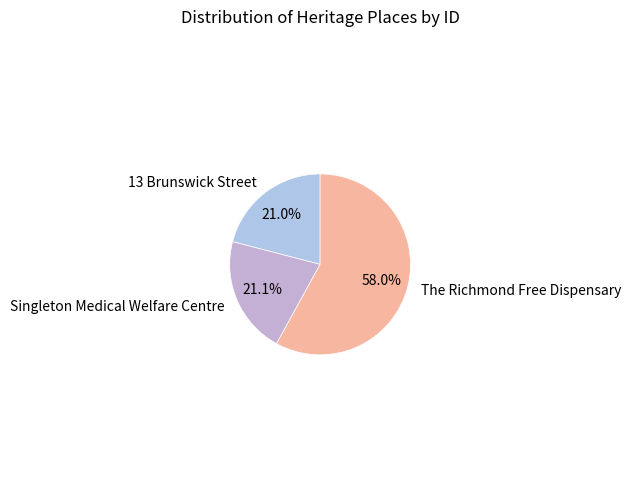

What is the ratio of the value at Singleton Medical Welfare Centre to the value at 13 Brunswick Street?

1.0